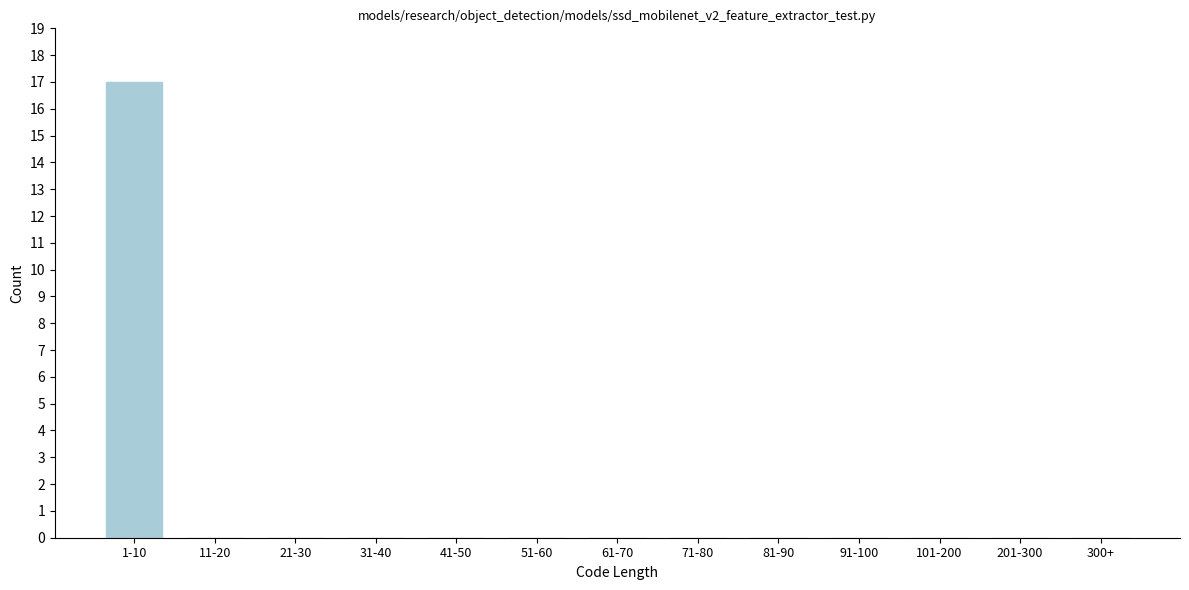

Reading left to right, transcribe all the data shown in this chart.

1-10=17	11-20=0	21-30=0	31-40=0	41-50=0	51-60=0	61-70=0	71-80=0	81-90=0	91-100=0	101-200=0	201-300=0	300+=0